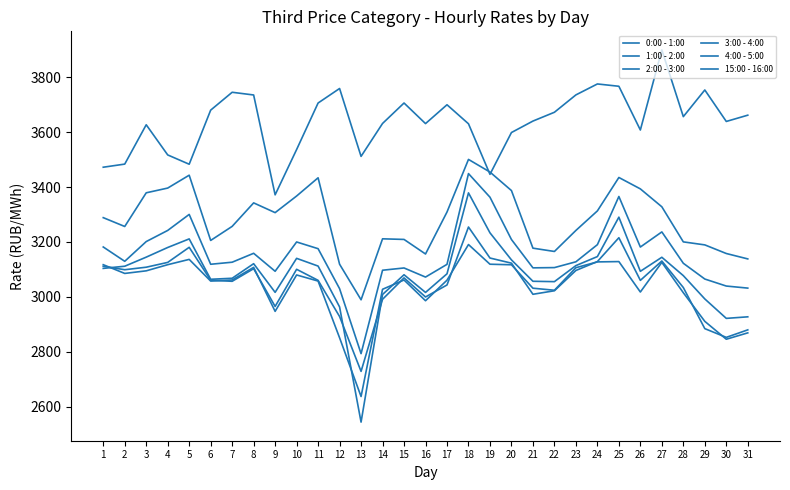

What is the minimum value shown in the chart?

2543.3